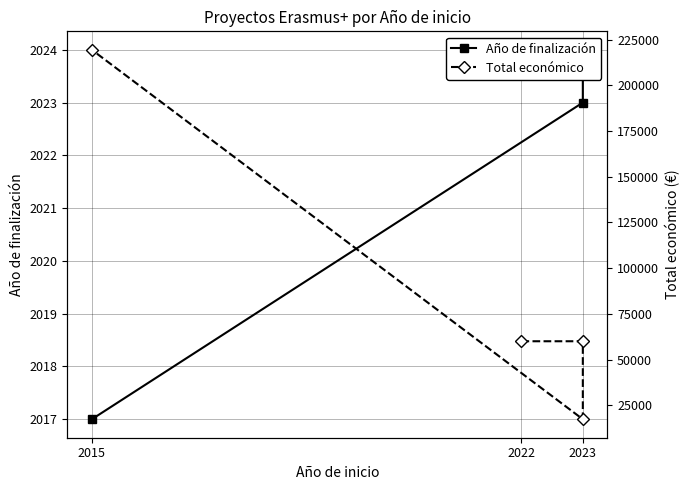

Reading left to right, transcribe all the data shown in this chart.

Año de finalización: 2024	2024	2023	2017
Total económico: 60000	60000	17309	219515